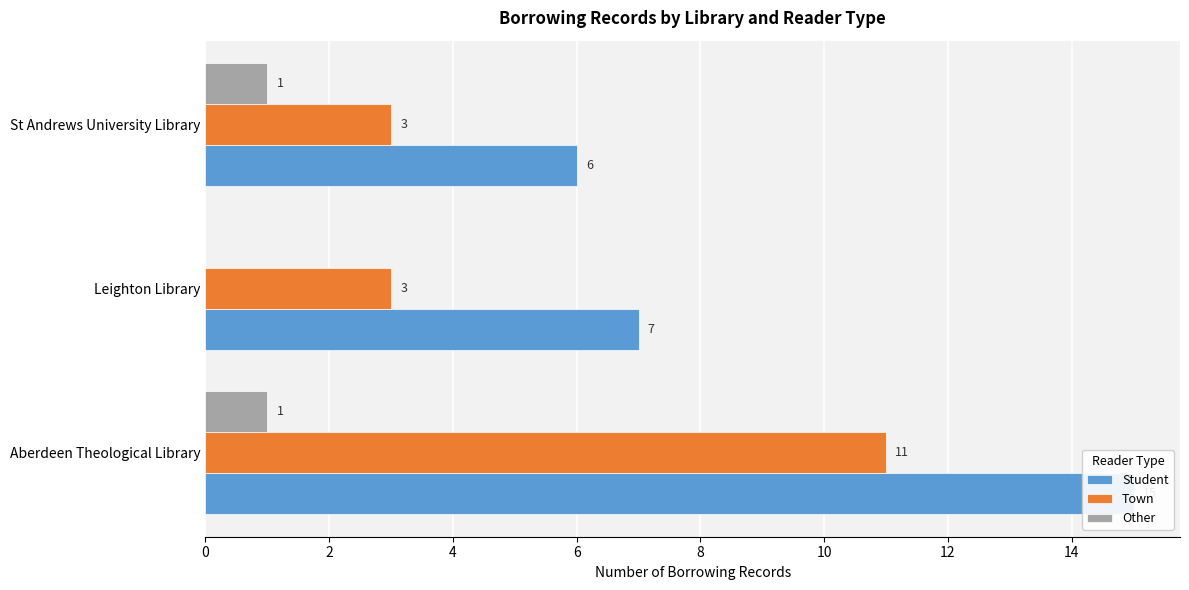

What is the sum of all Town values?

17